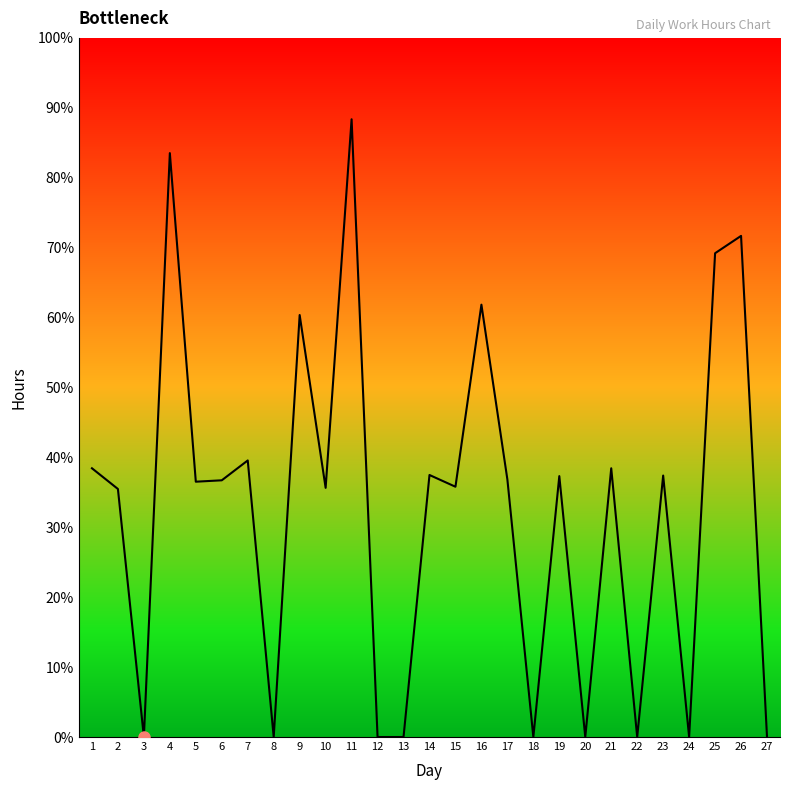

Reading right to left, what are all the values shown in this chart?

0.0	17.9	17.3	0.0	9.3	0.0	9.6	0.0	9.3	0.0	9.2	15.5	8.9	9.4	0.0	0.0	22.1	8.9	15.1	0.0	9.9	9.2	9.1	20.9	0.0	8.9	9.6